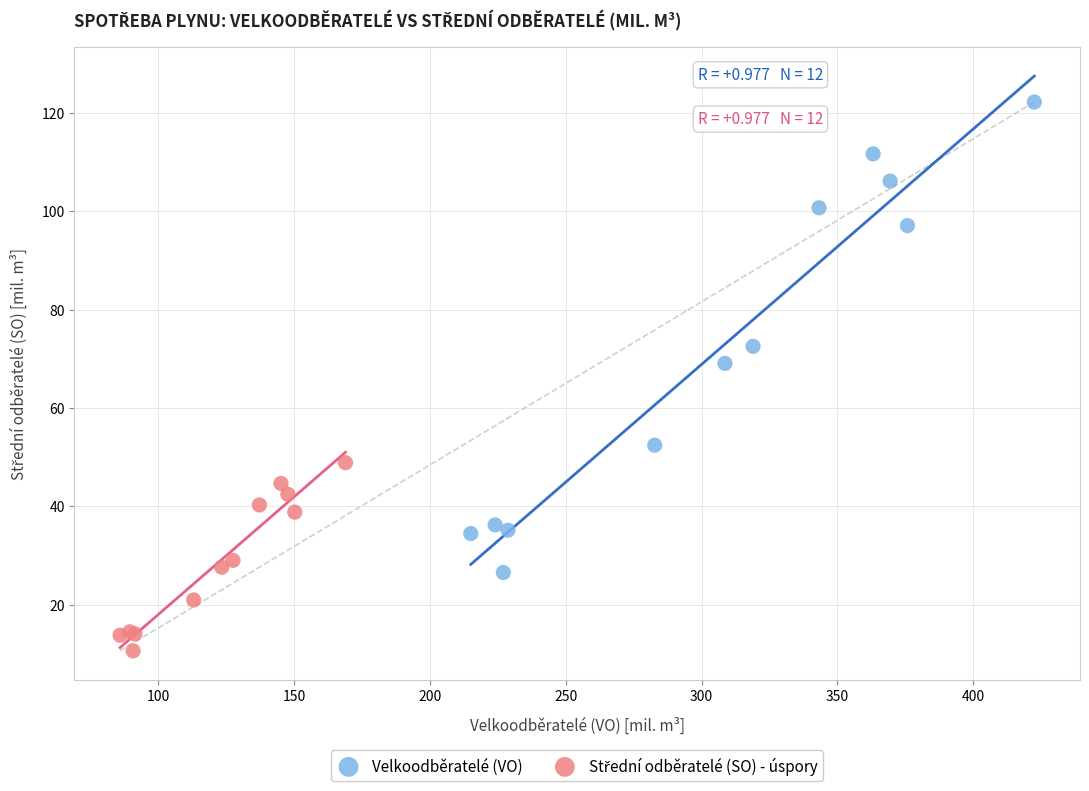

Which series has the largest Y range (max minus min)?

Velkoodběratelé (VO)